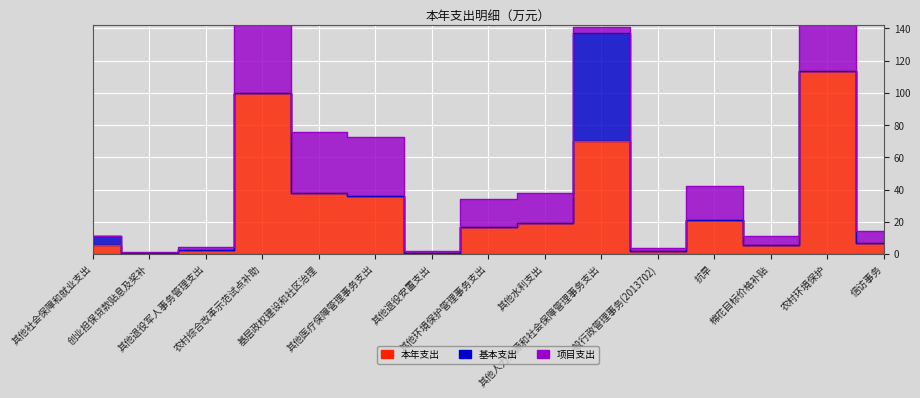

The 本年支出 series shows 50.4 at 基层政权建设和社区治理. True or false?

False